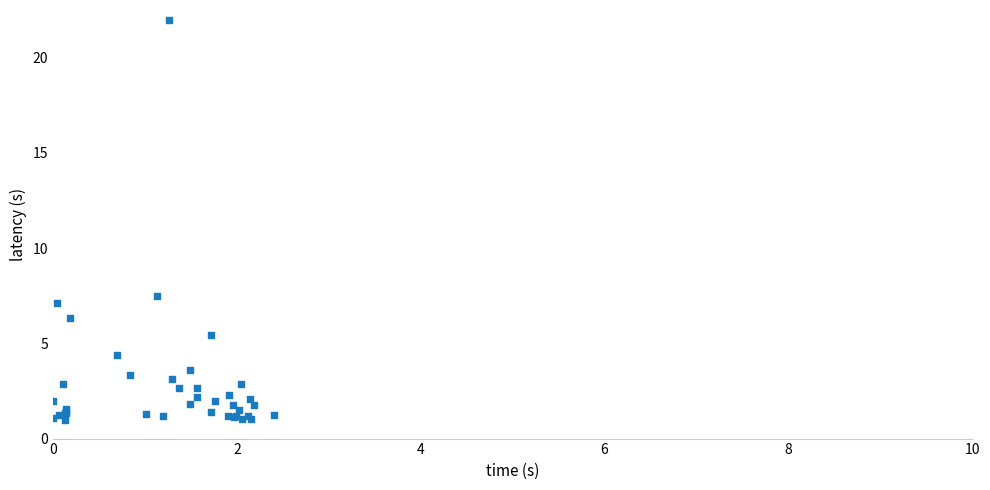

What Y value in the scatter plot is closest to 11?

7.5